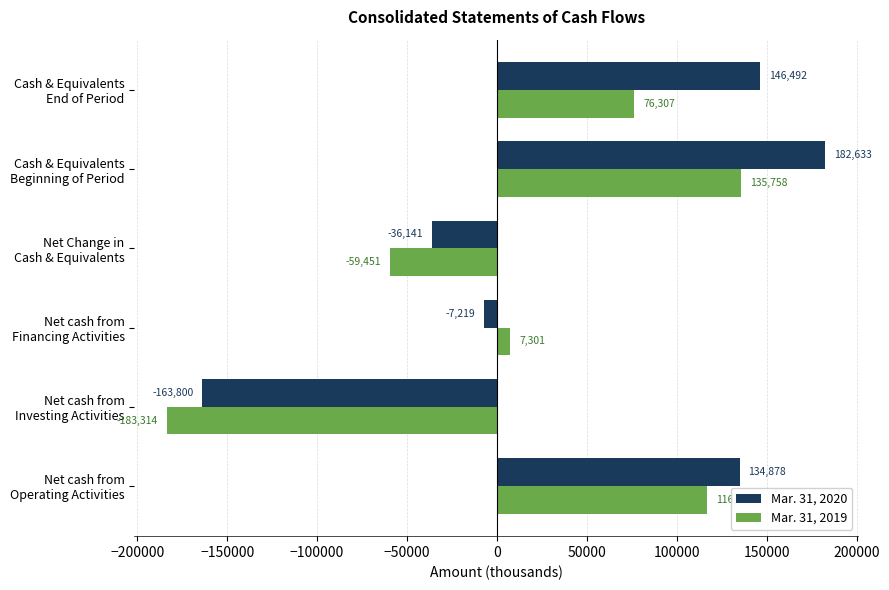

What is the highest value of the Mar. 31, 2019 series?

135758